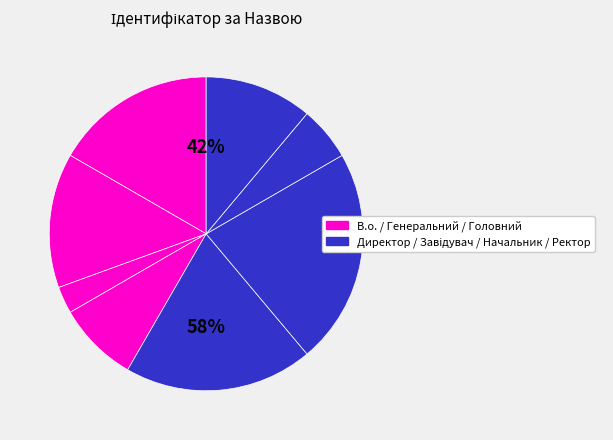

To the nearest percent, what is the average slice percentage?

12%